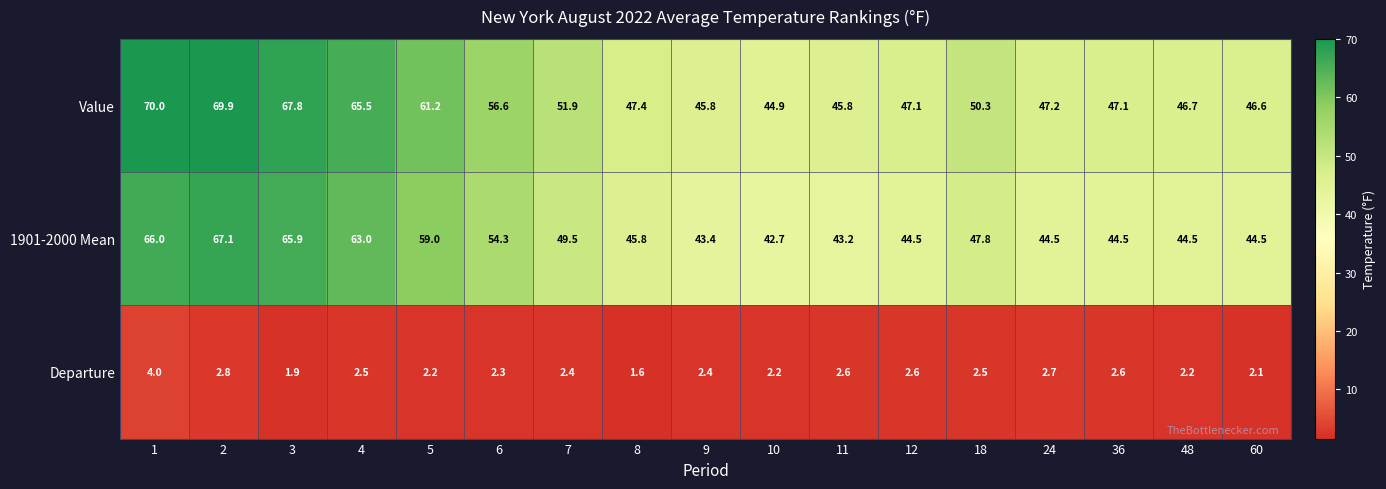

What is the average value of the Value series?

53.6